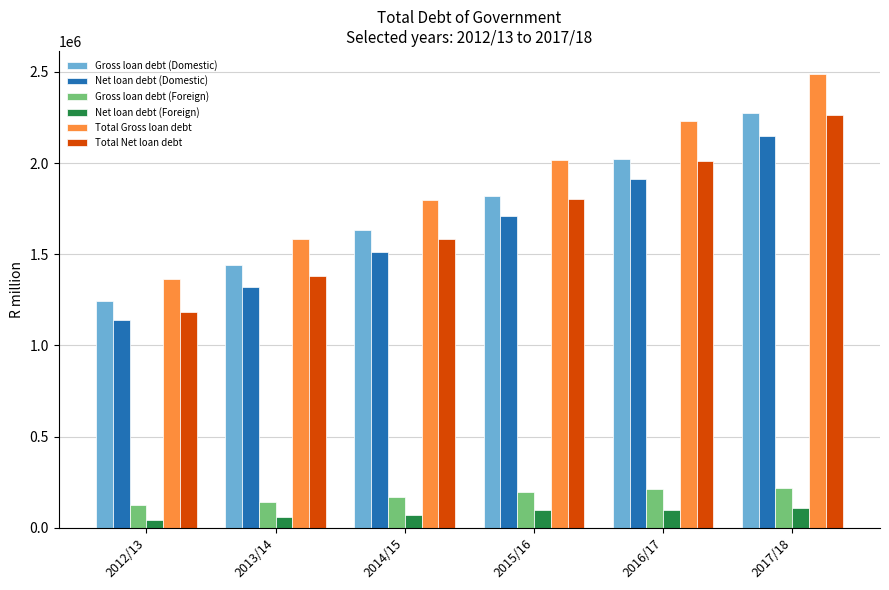

What is the difference between the Gross loan debt (Foreign) values at 2014/15 and 2017/18?

50981